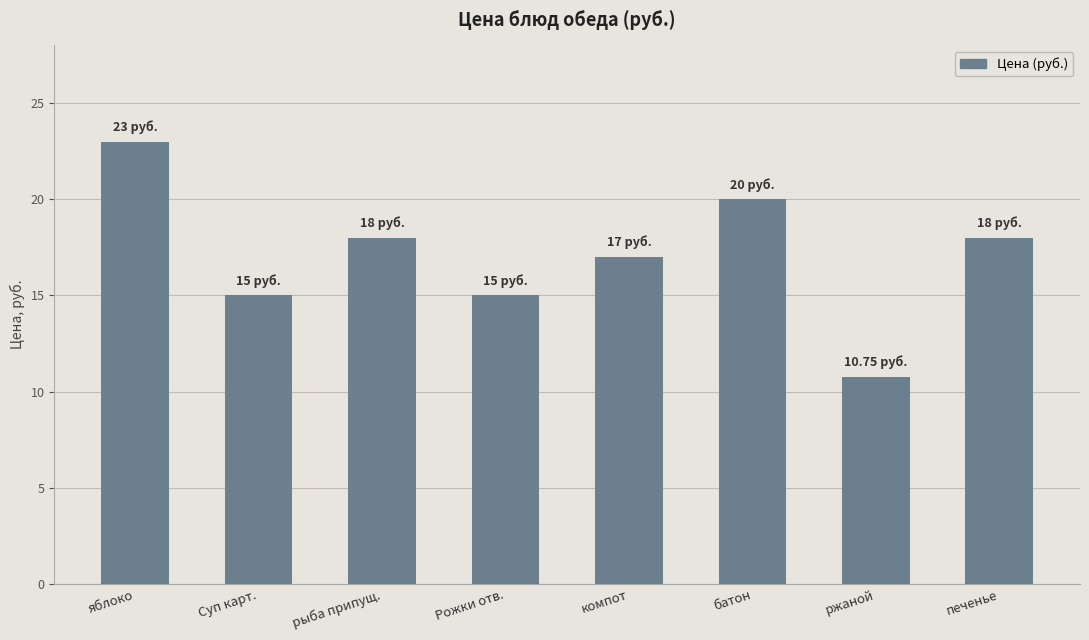

What is the label of the 2nd bar from the left?

Суп карт.